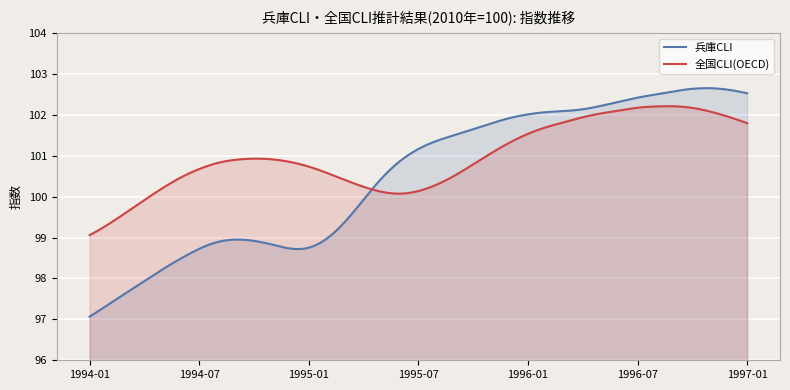

Between 1994-01 and 1997-01, which series saw the biggest shift?

兵庫CLI